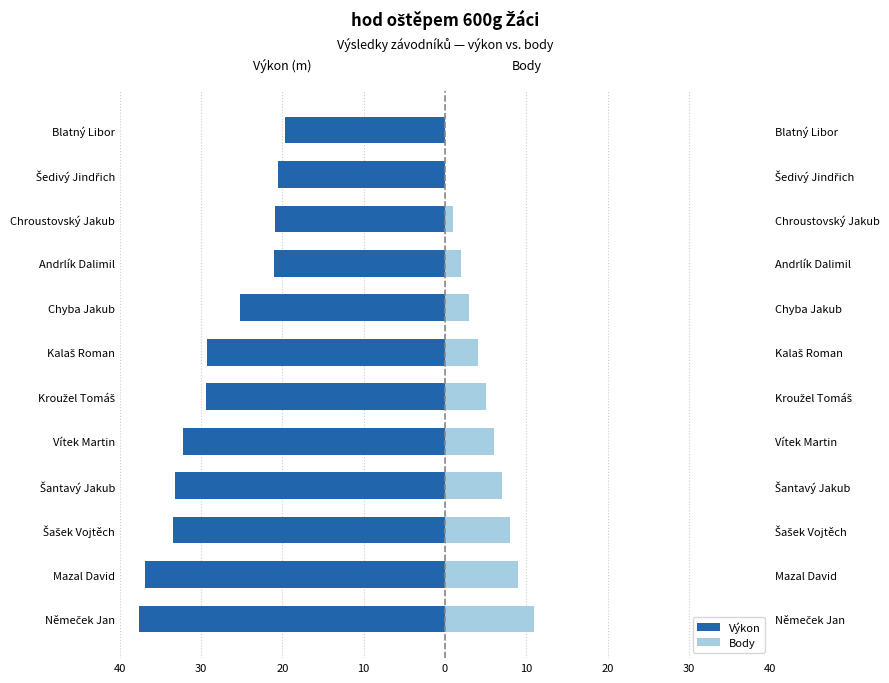

Does the chart contain stacked bars?

No